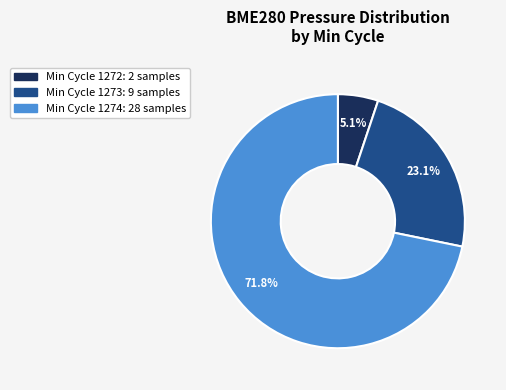

Is there any slice that represents more than half of the pie?

Yes